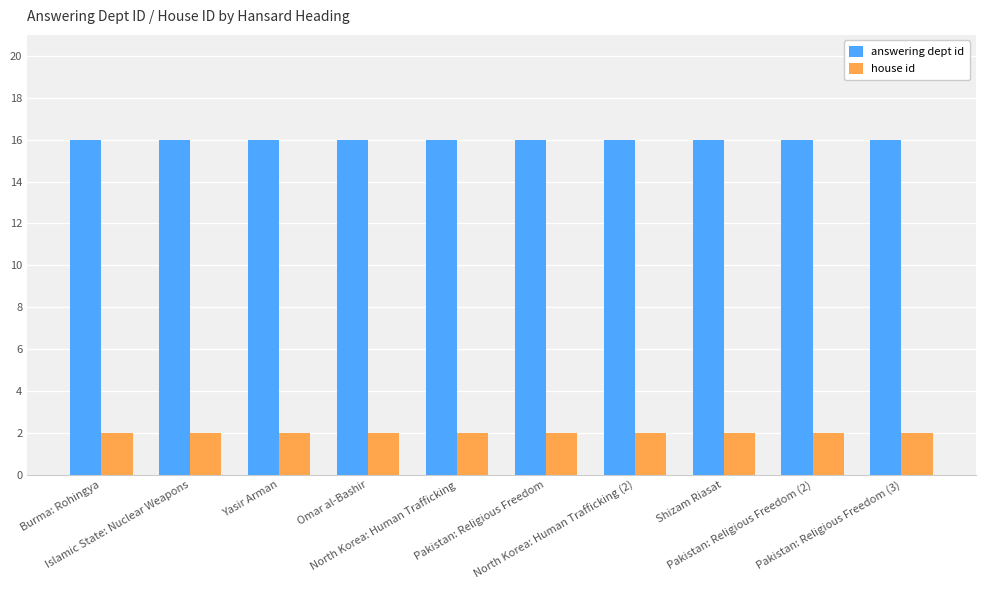

Which series has the largest total across all categories?

answering dept id